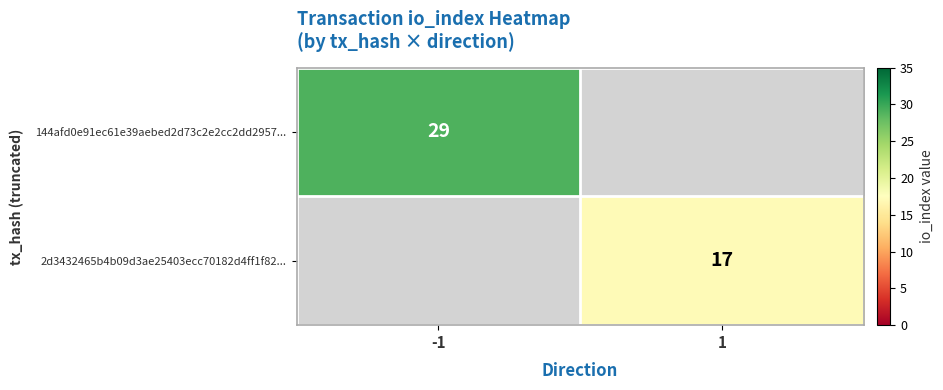

The value of 2d3432465b4b09d3ae25403ecc70182d4ff1f82... at 1 is 17. True or false?

True